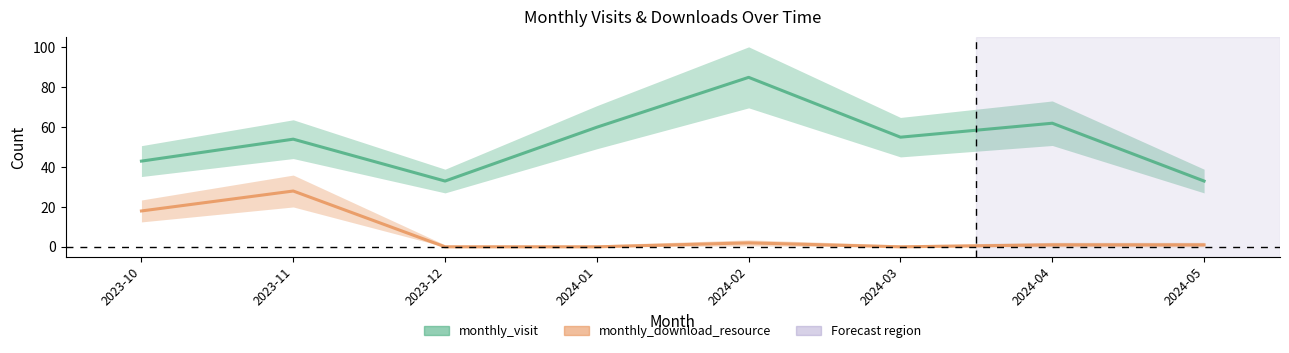

What is the maximum value shown in the chart?

85